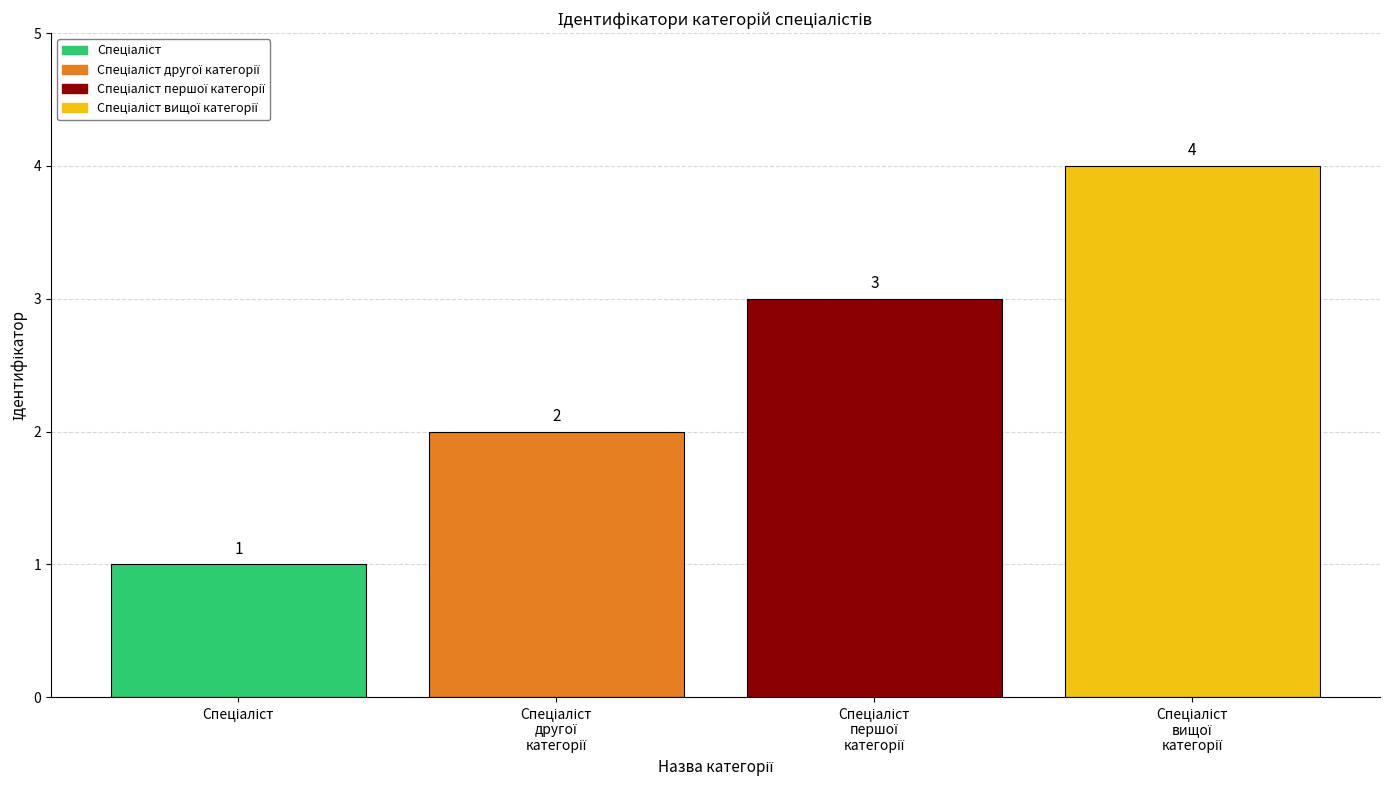

Count the values in the range 2 to 4.

3